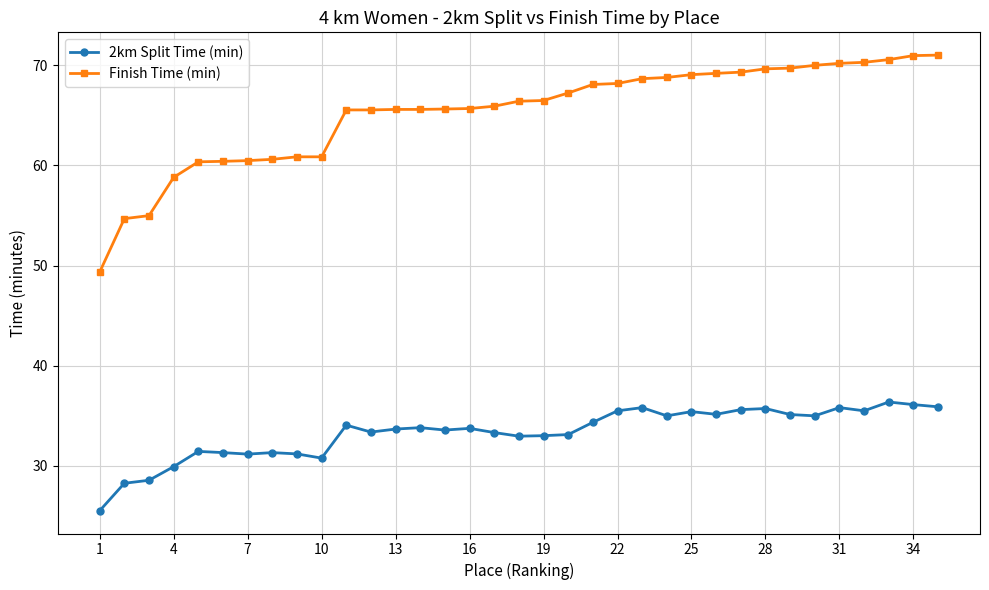

Which series has the widest spread of values?

Finish Time (min)